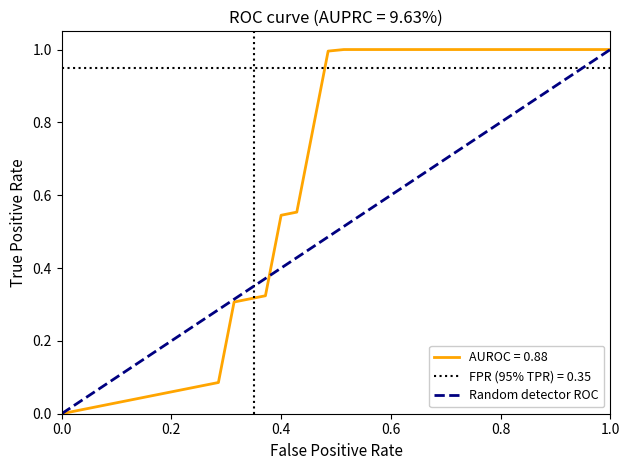

Is it true that AUROC = 0.88 equals 1.0 at 0.6?

True